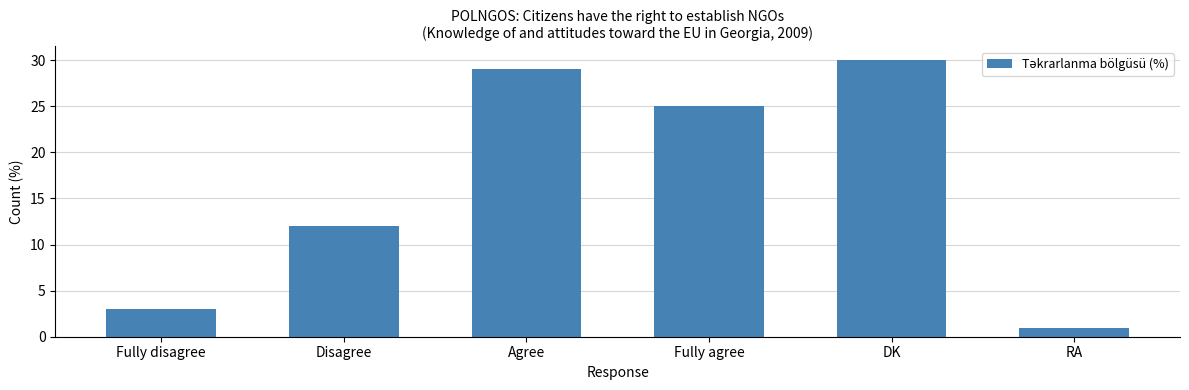

At which category does the chart reach its minimum across all series?

RA